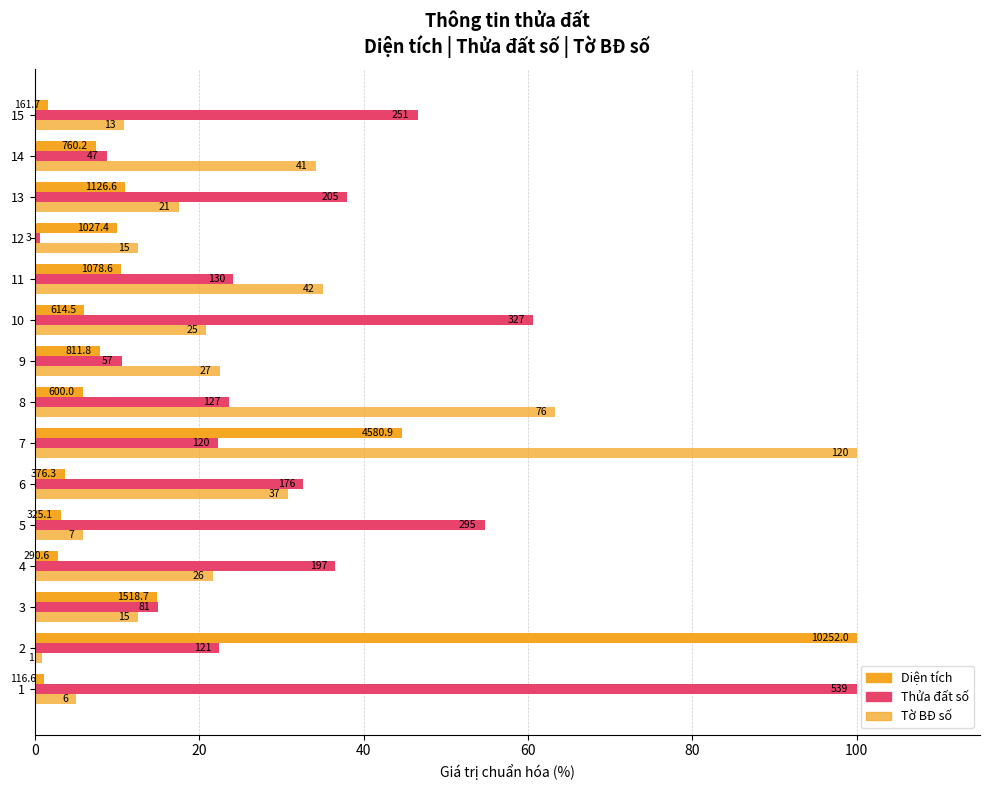

What is the average value of the Thửa đất số series?

33.1